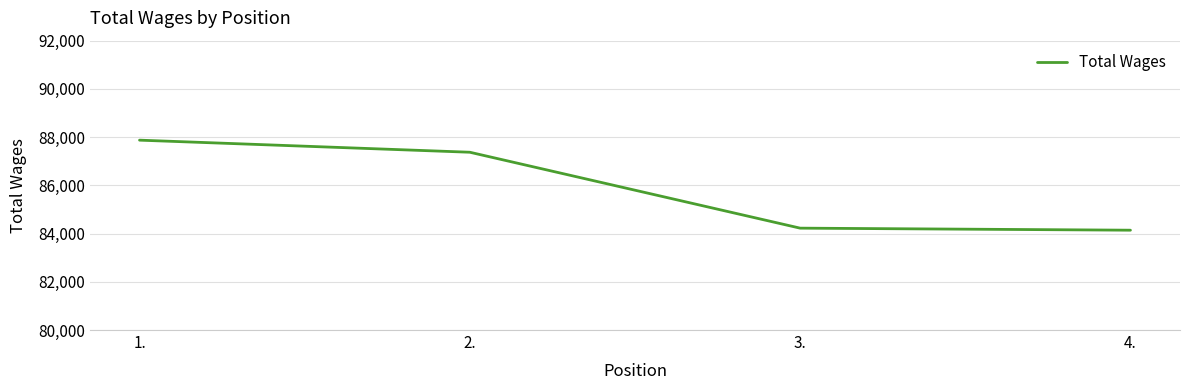

True or false: the data has more than 0 interior local peaks.

False